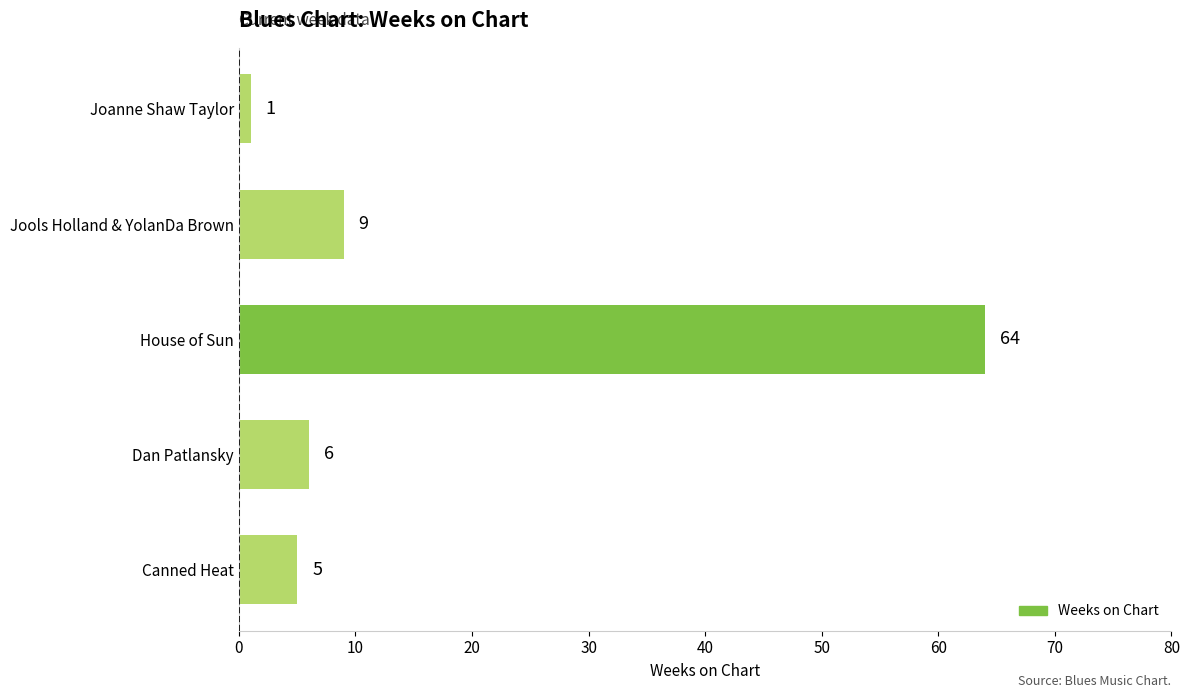

How many data points are less than 6?

2